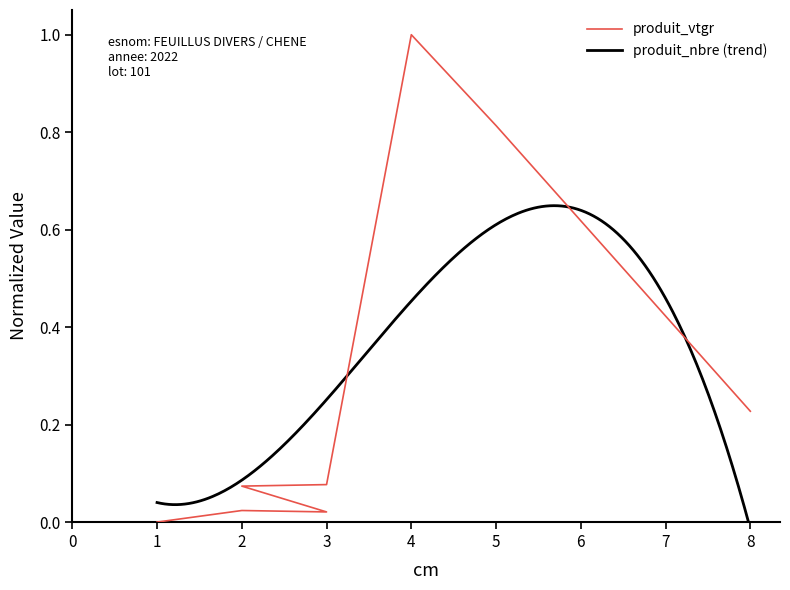

Does the chart have visible grid lines?

No